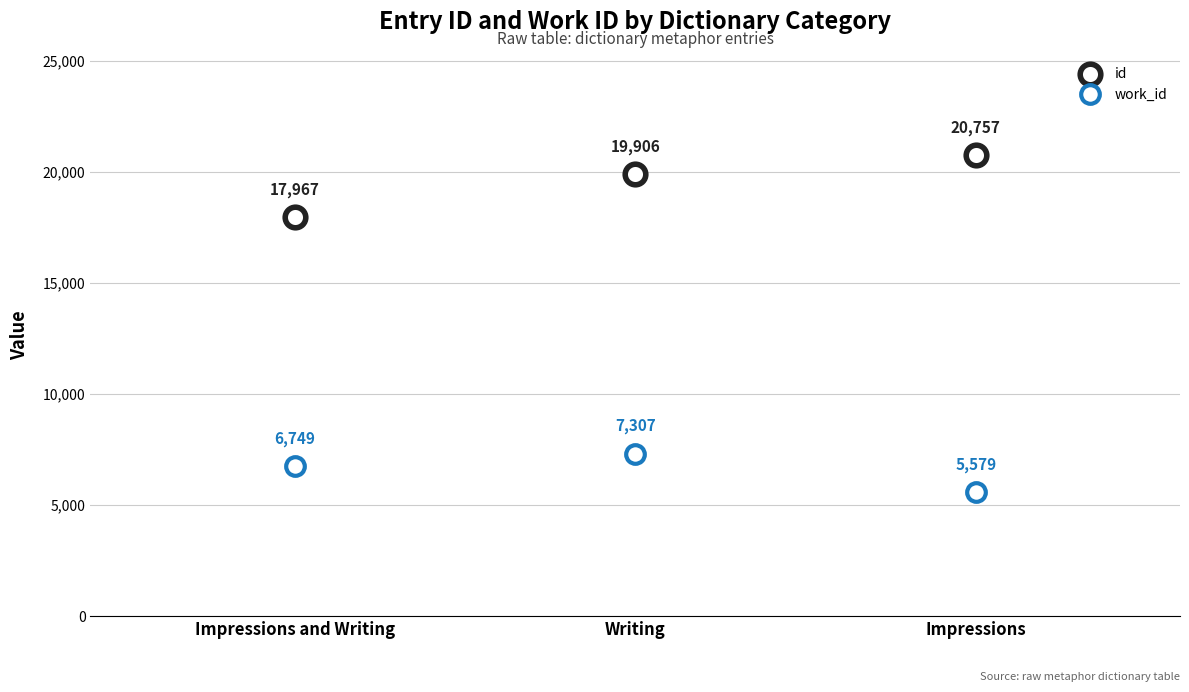

How many data points are displayed?

6